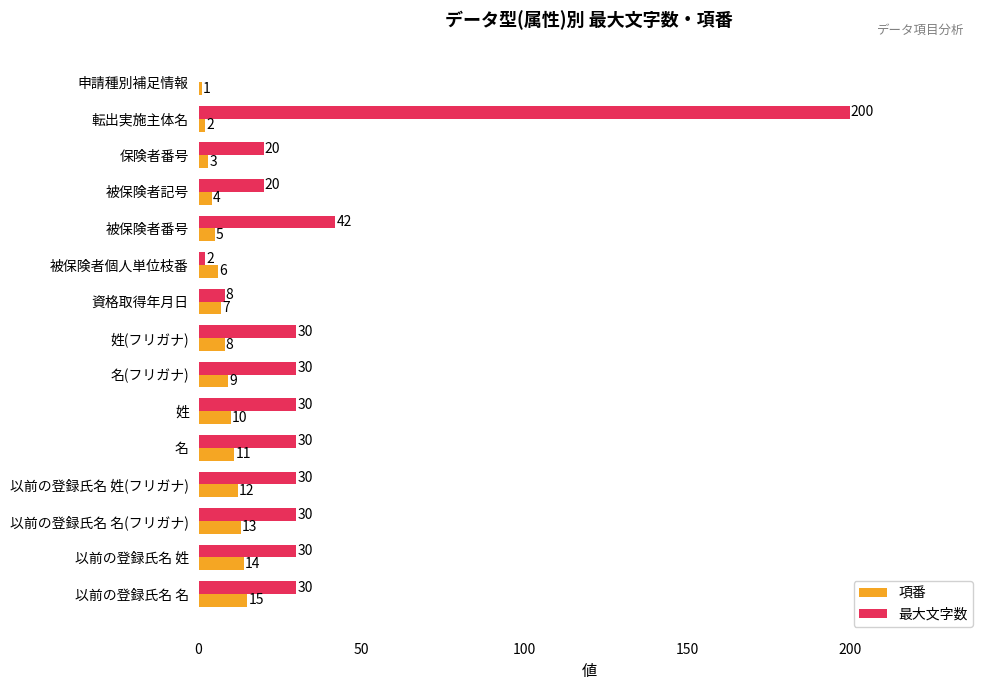

Is the value of 項番 at 被保険者個人単位枝番 greater than the value of 最大文字数 at 以前の登録氏名 姓(フリガナ)?

No